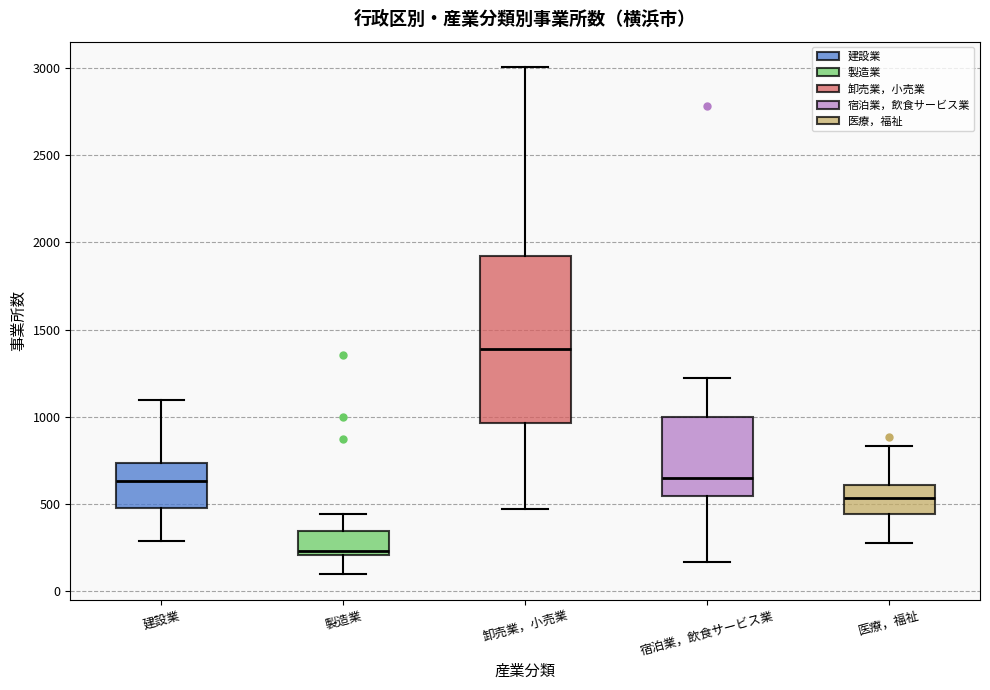

Where does the lower whisker of the box for 建設業 end on the y-axis? The values are not printed on the chart, so give them approximately, as read against the axis.

300